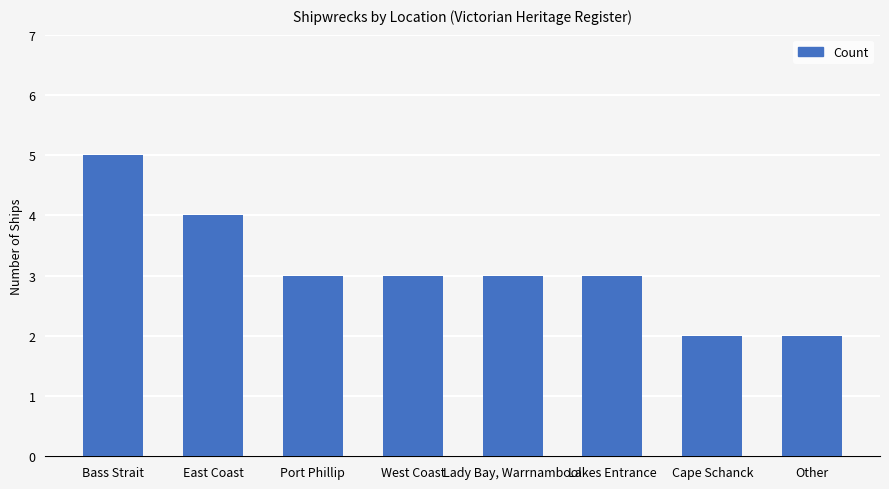

What is the greatest value displayed?

5